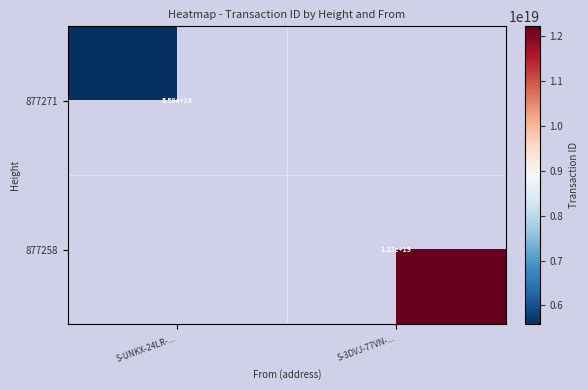

The value of 877258 at S-3DVJ-77VN-... is 12200000000000000000. True or false?

True